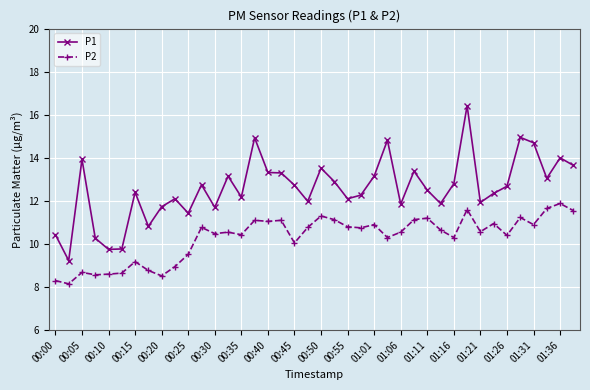

True or false: P2 has more than 0 interior local peaks.

True